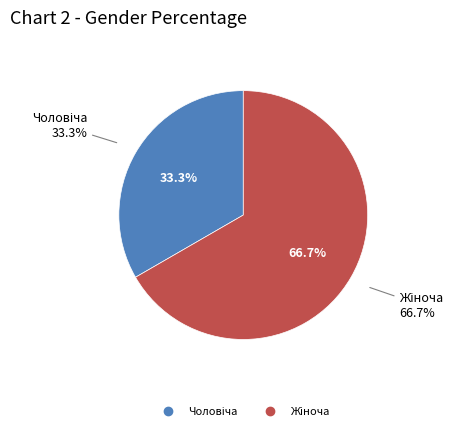

To the nearest percent, what percentage of the pie is Жіноча?

67%